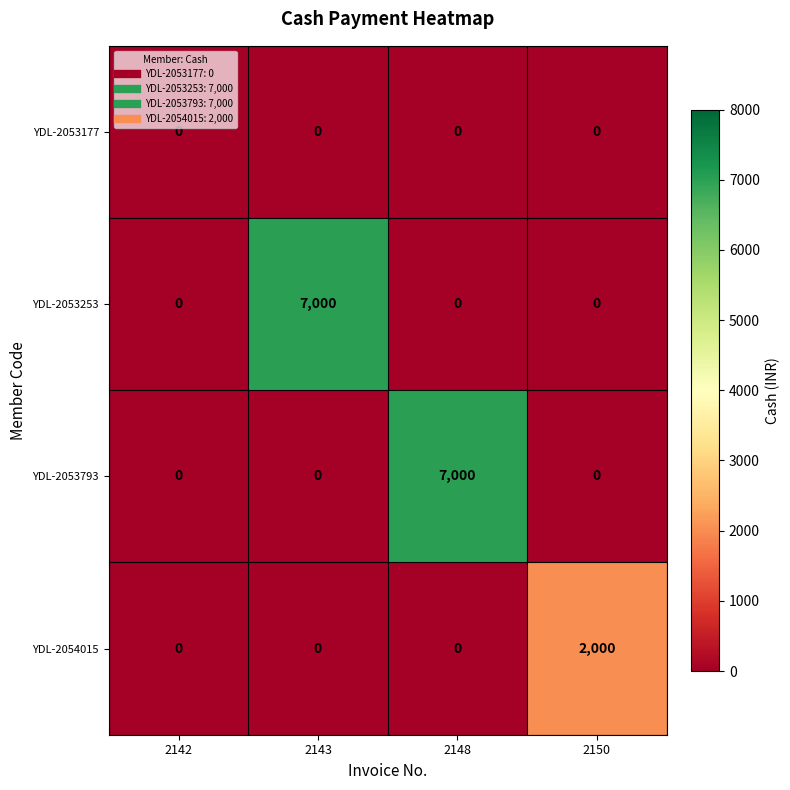

Which category has the highest value in the YDL-2054015 series?

2150